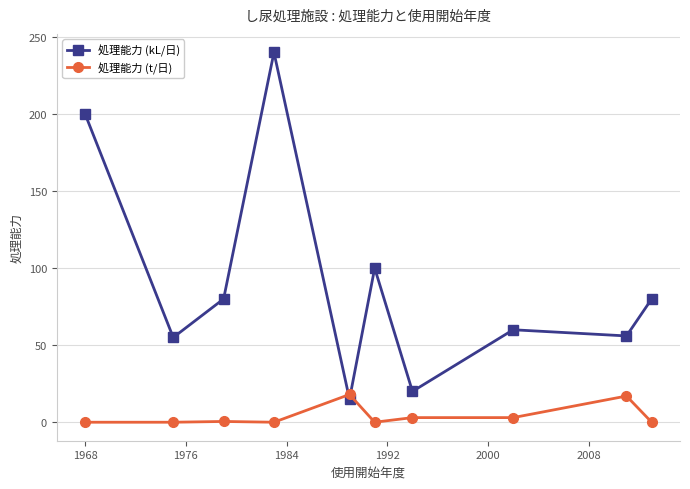

How many lines are shown in the chart?

2